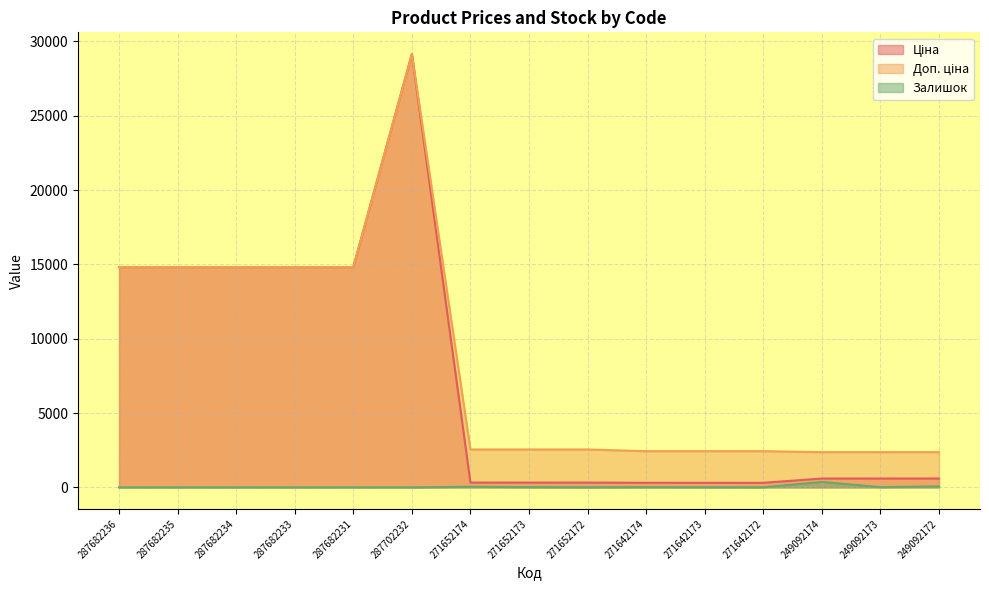

Which series has the largest total across all categories?

Доп. ціна